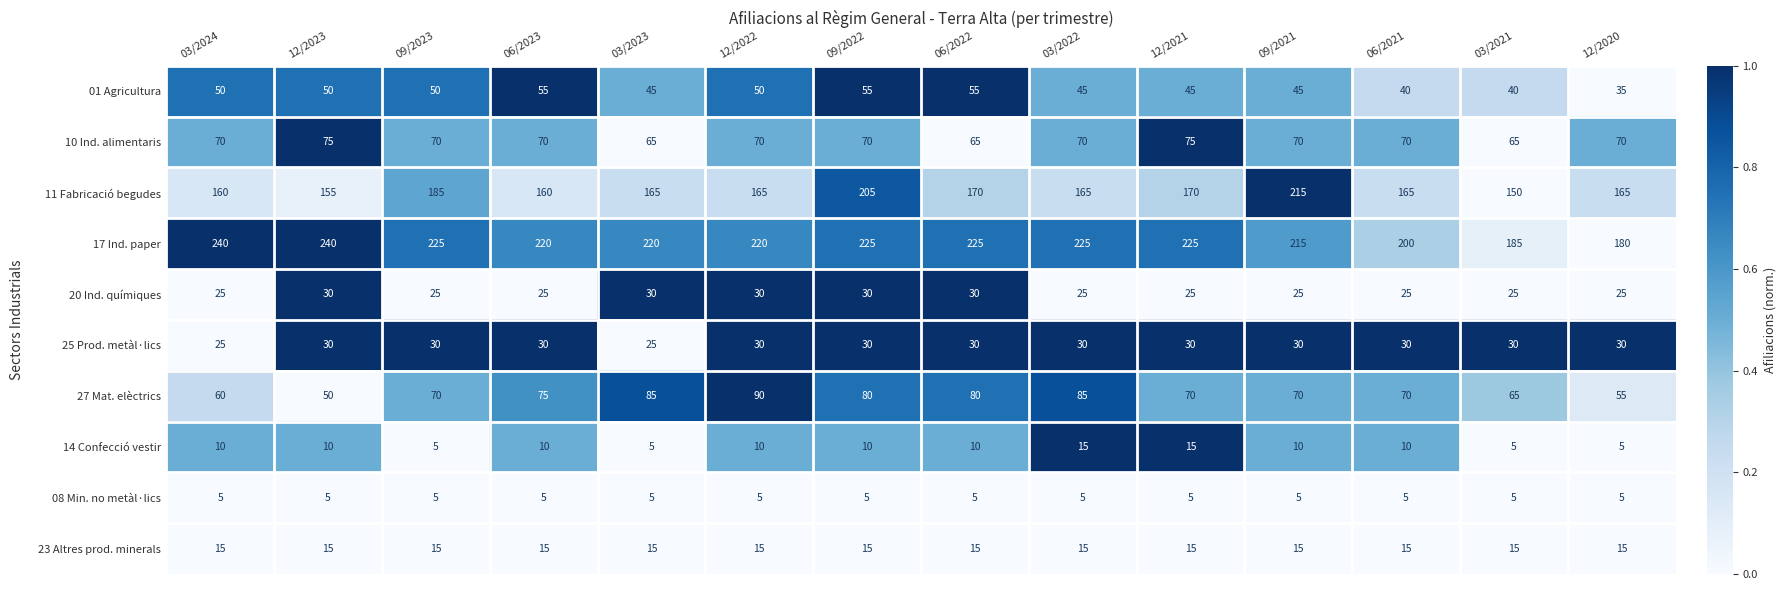

What is the sum of all 25 Prod. metàl·lics values?

410